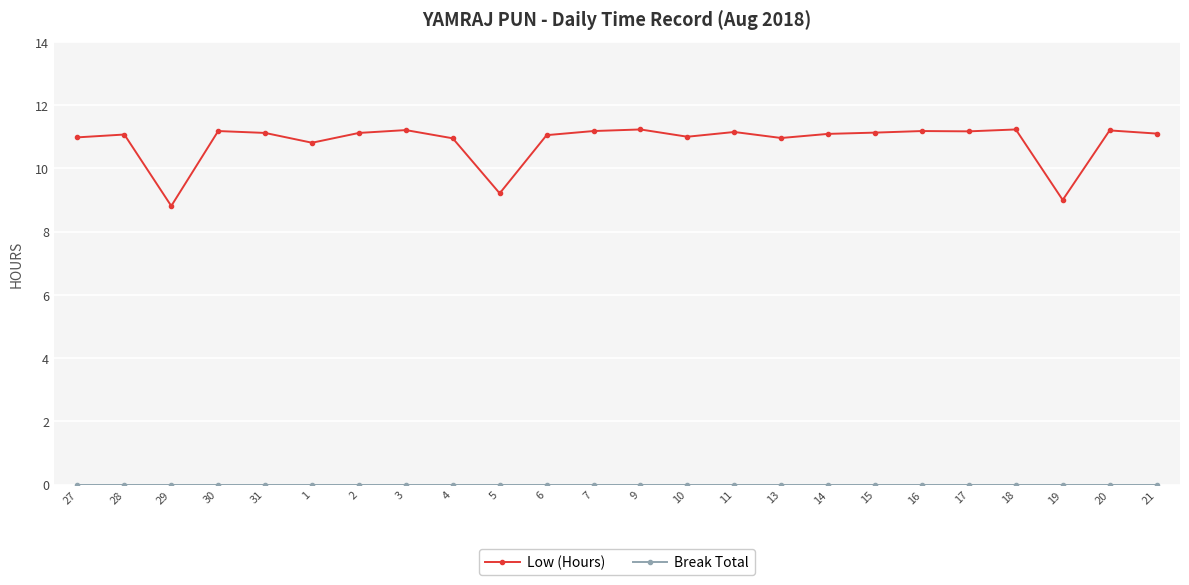

Which series has the widest spread of values?

Low (Hours)